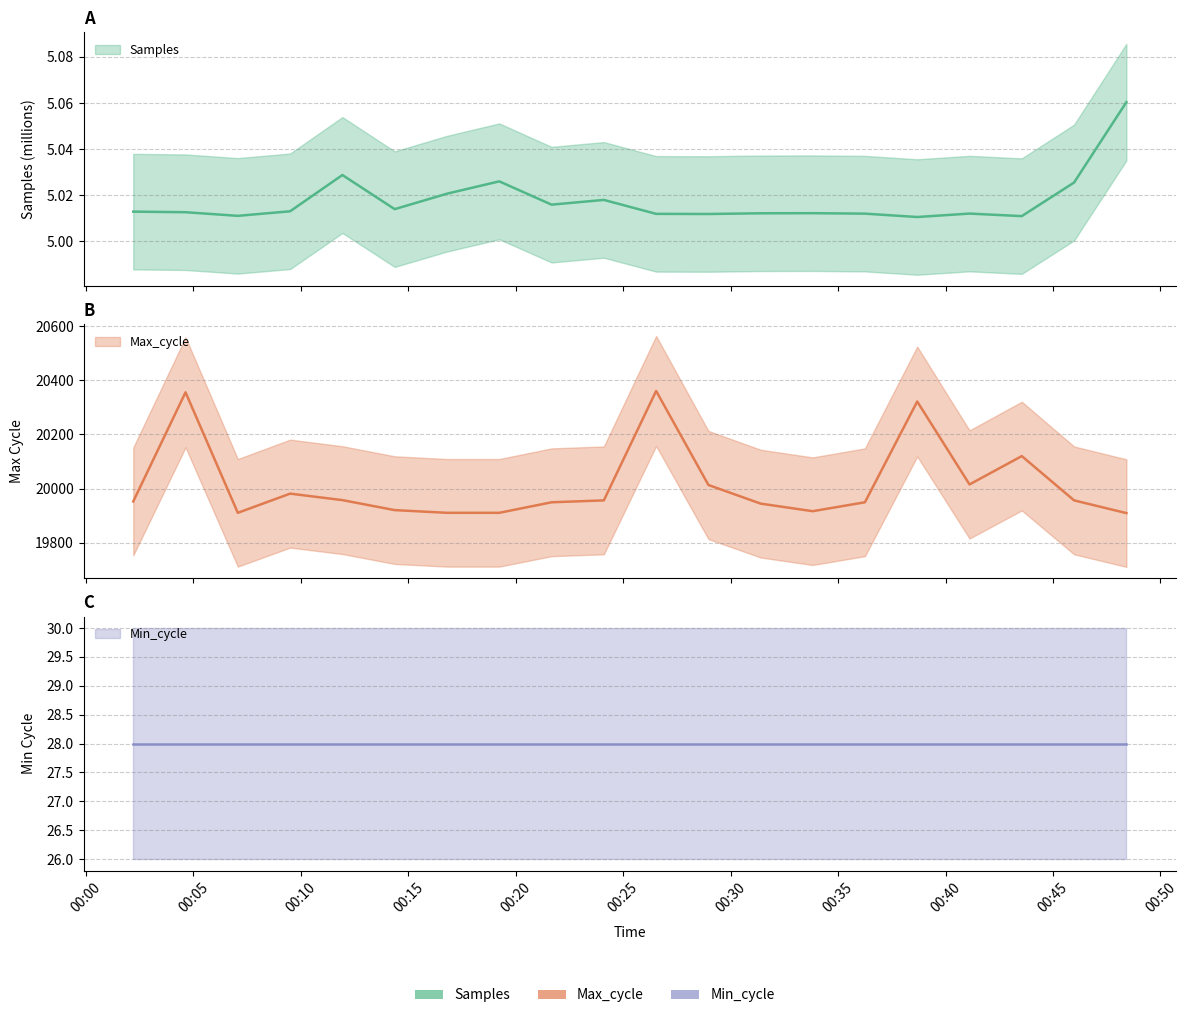

At which label does Max_cycle reach its peak?

2020/12/17 00:26:32